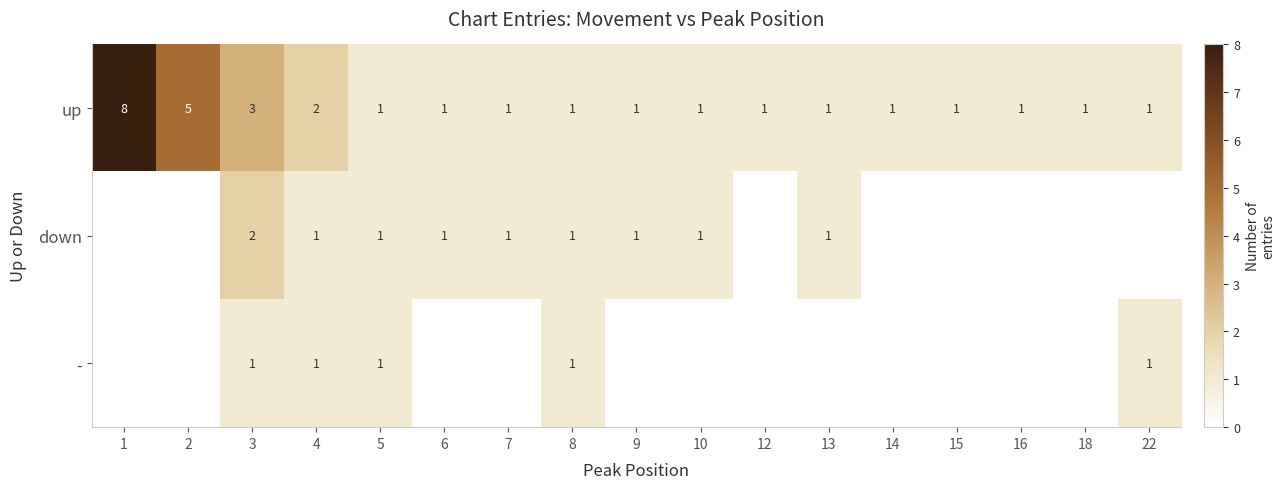

What is the difference between the maximum and minimum values in the up series?

7